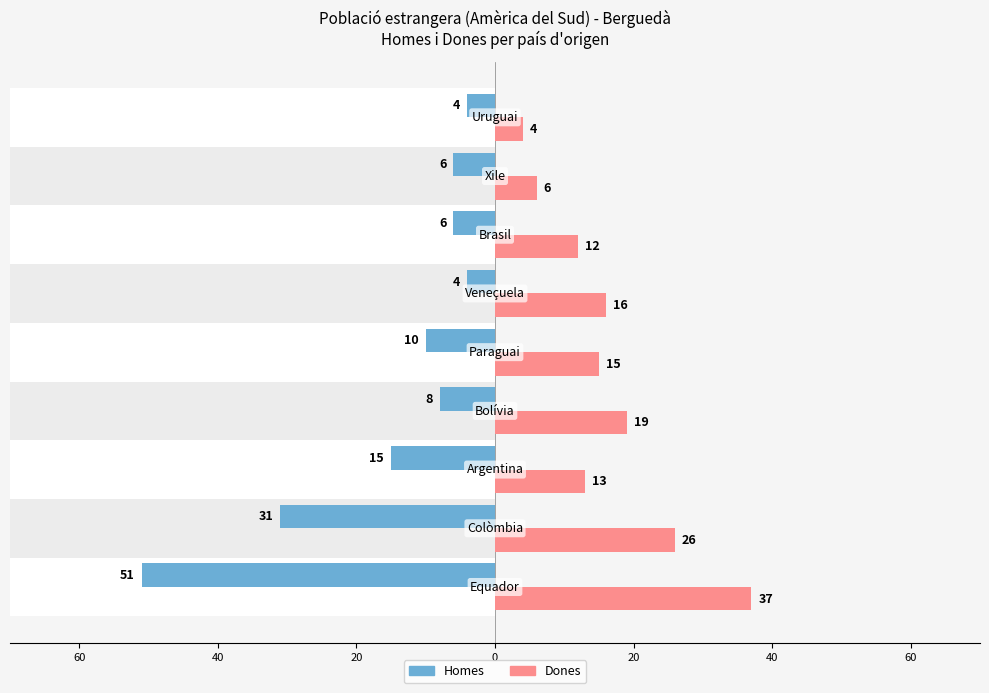

Which series changed the most between 20 and 40?

Dones